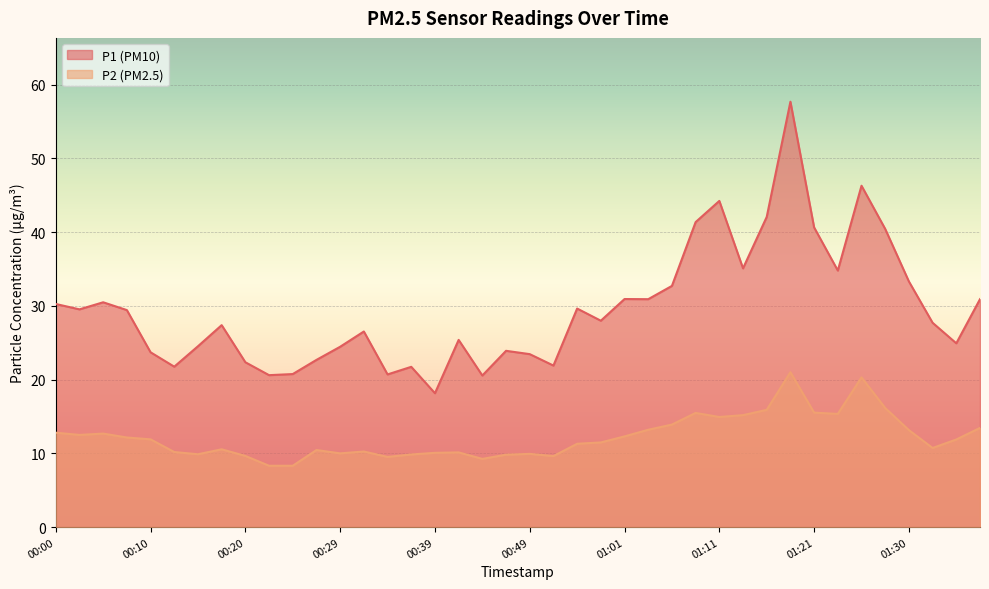

What are all the series names shown in the legend?

P1 (PM10), P2 (PM2.5)